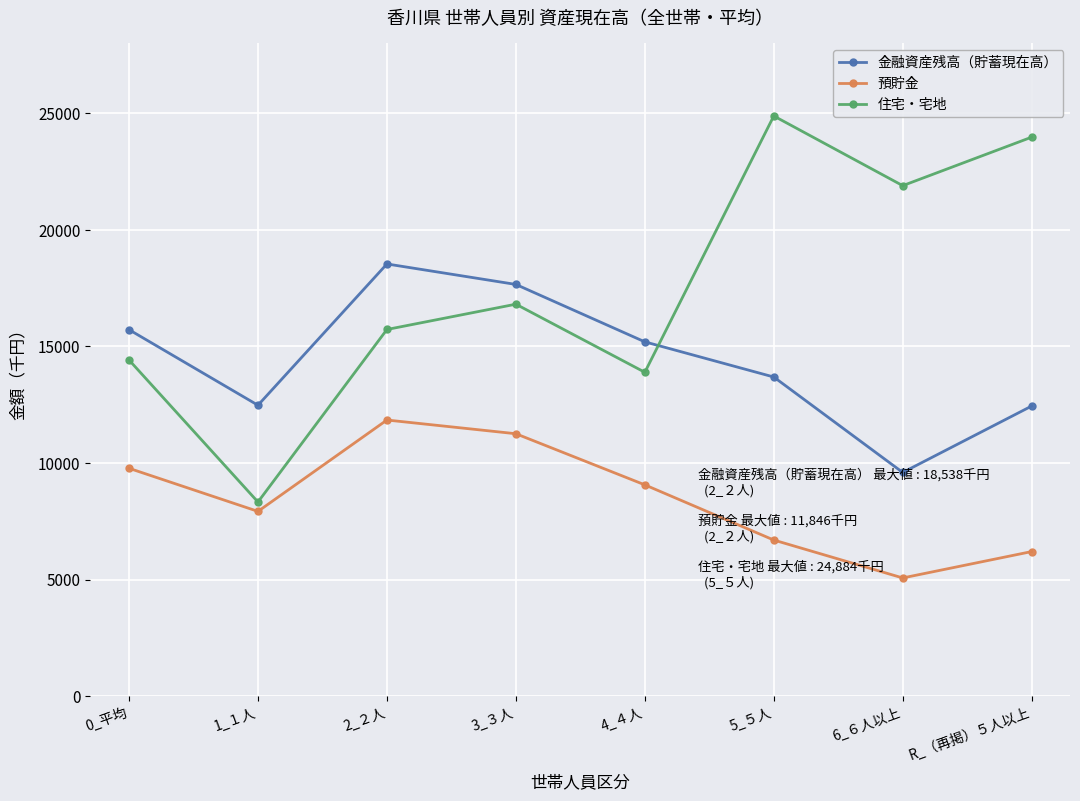

True or false: 預貯金 and 金融資産残高（貯蓄現在高） cross at least once.

False